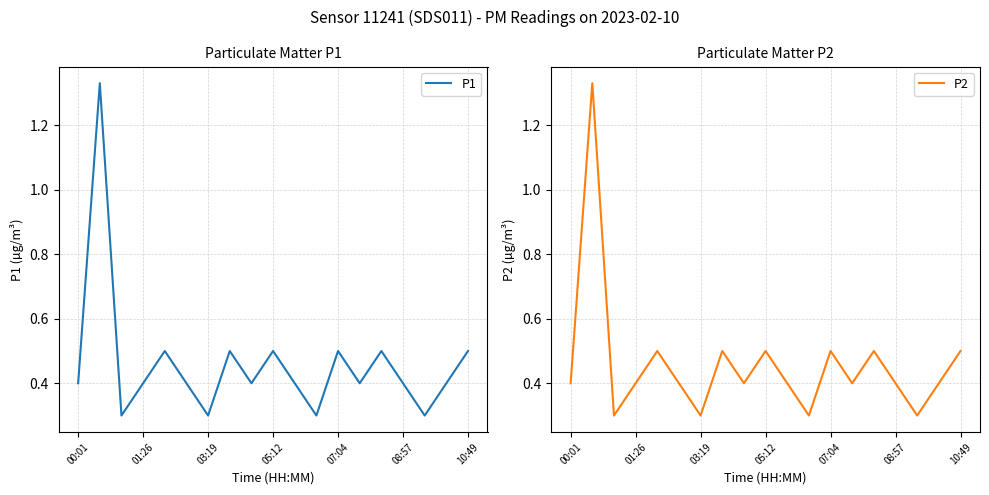

What is the difference between the maximum and minimum values in the P1 series?

1.0